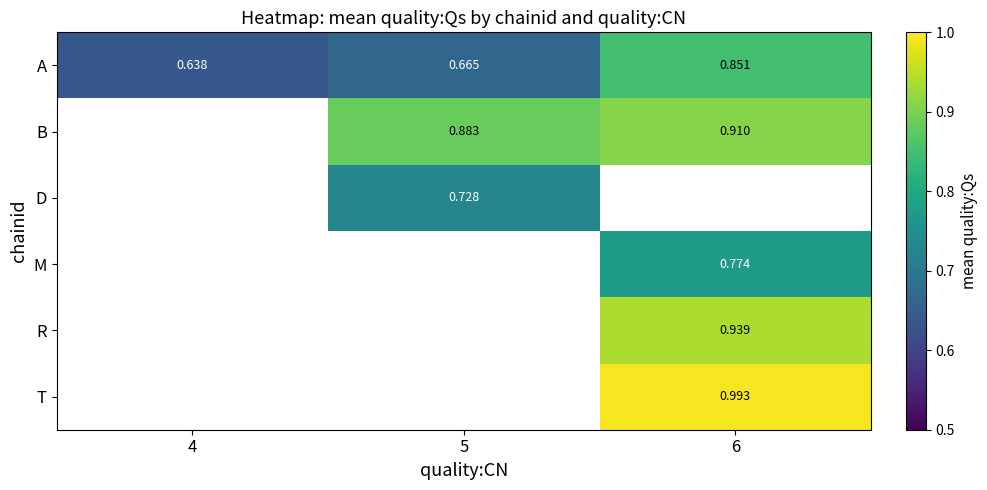

How many positive values does the D series have?

1